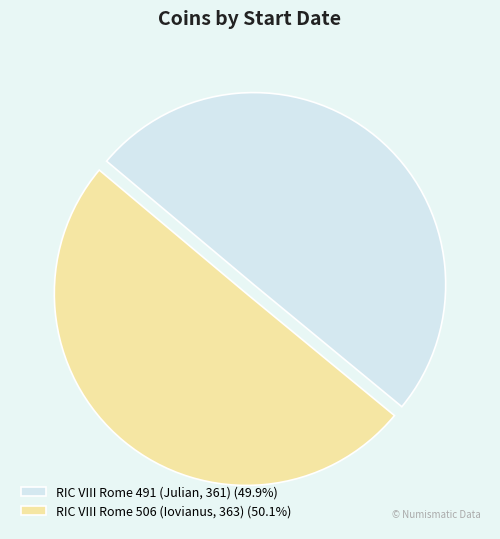

True or false: RIC VIII Rome 491 (Julian, 361) accounts for 50% of the total.

True